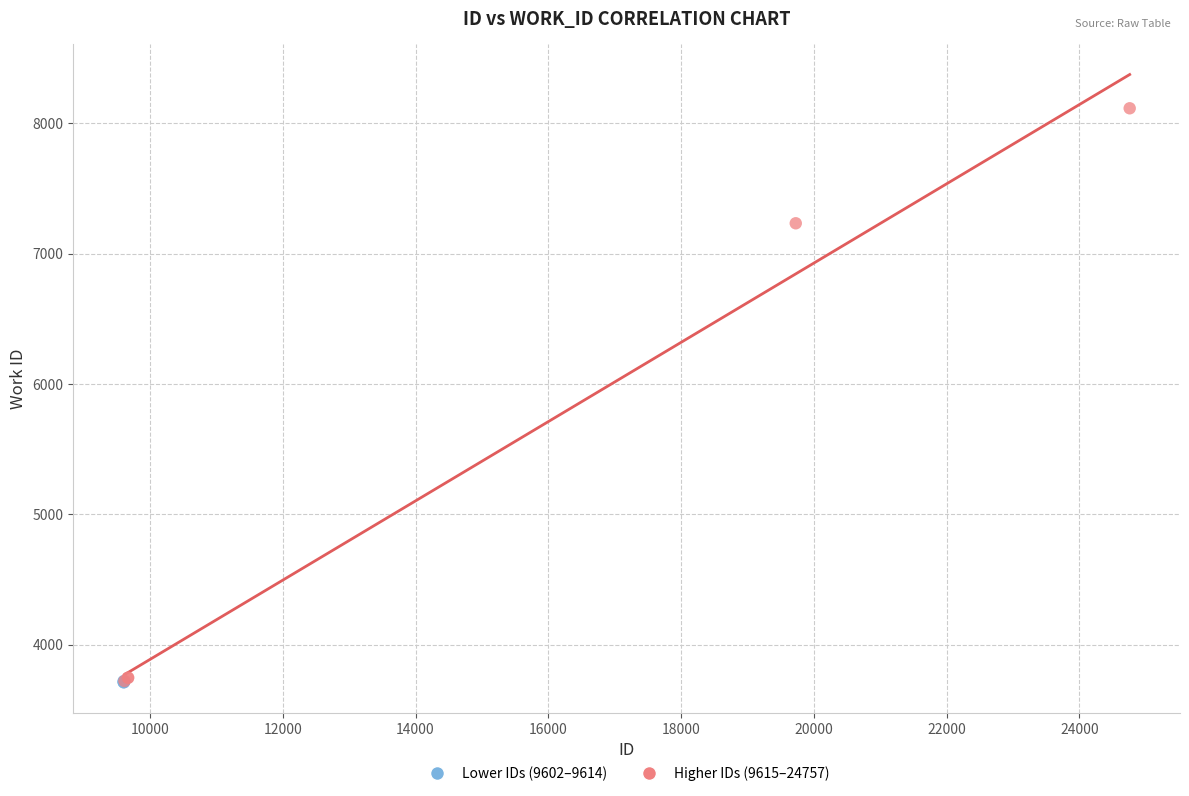

Which series contains the highest Y value?

Higher IDs (9615–24757)